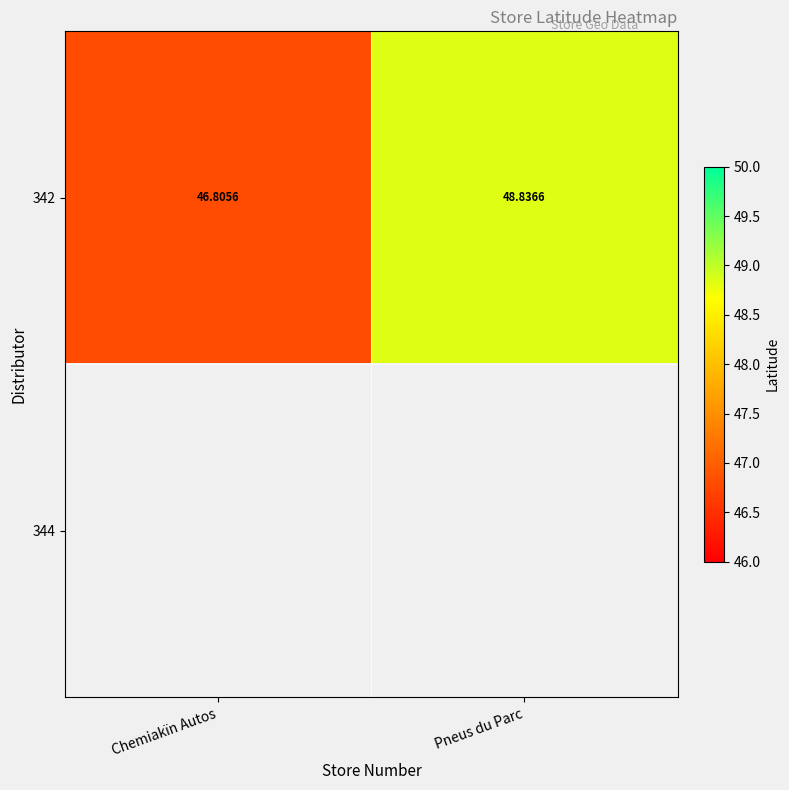

Count the number of categories in the chart.

2